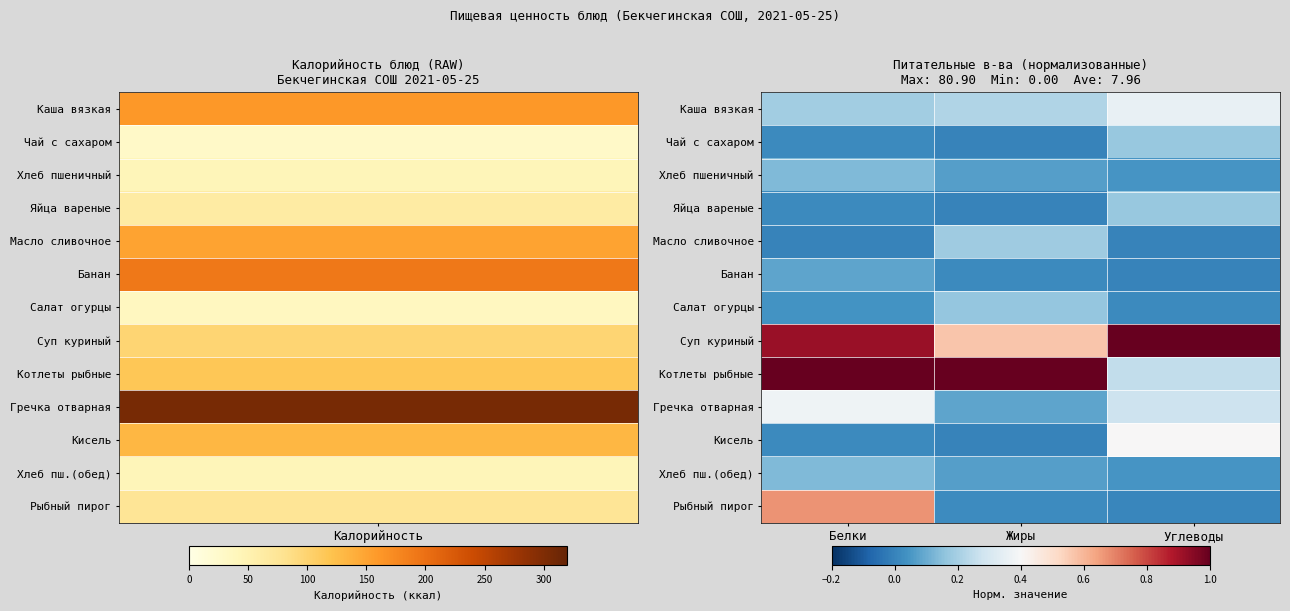

How many data points does each series have?

3